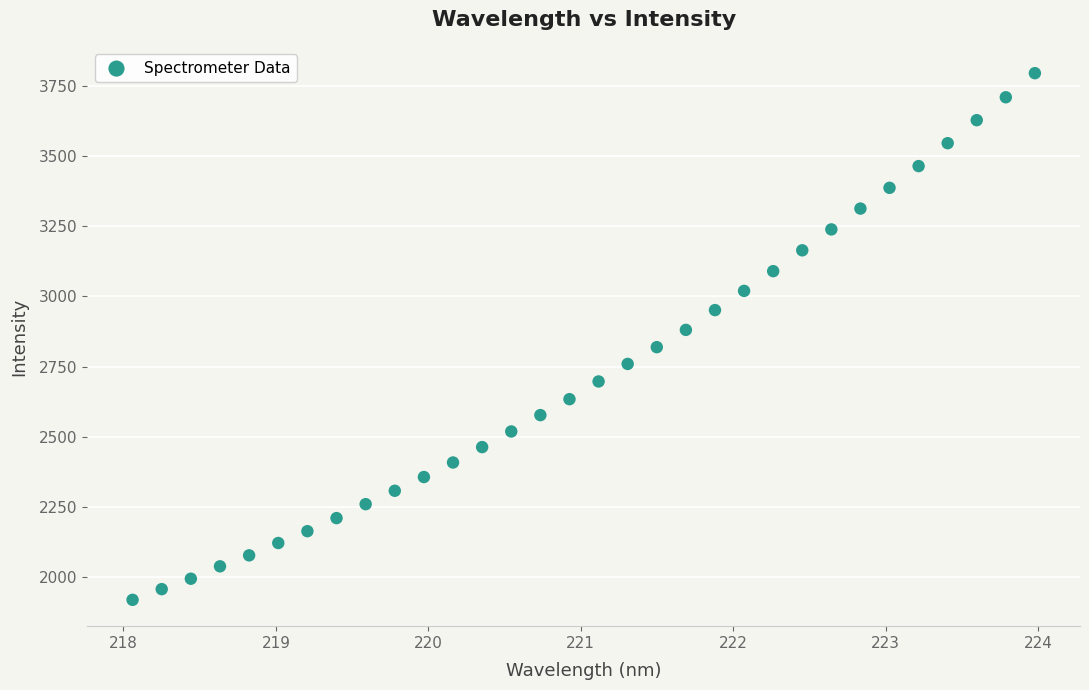

What is the range of Y values (max minus min)?

1874.6